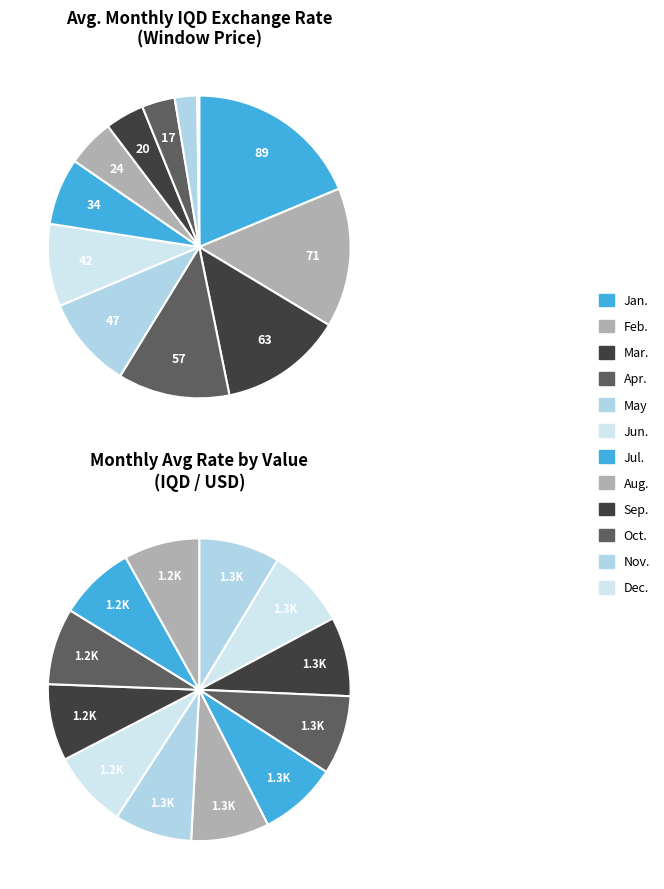

Is it true that May is 8% of the pie?

True